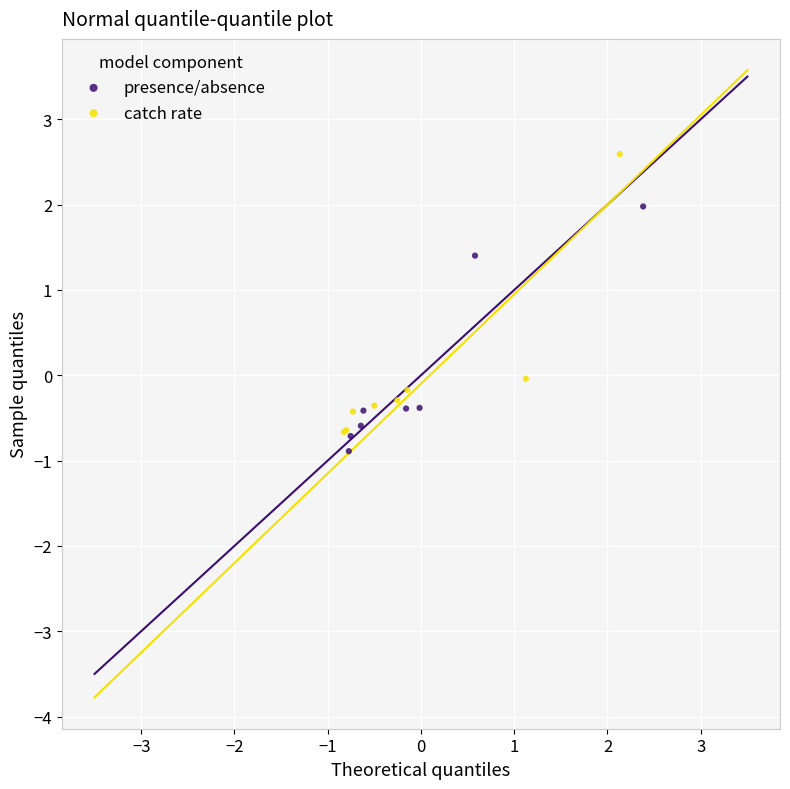

Which series has the widest spread of Y values?

catch rate